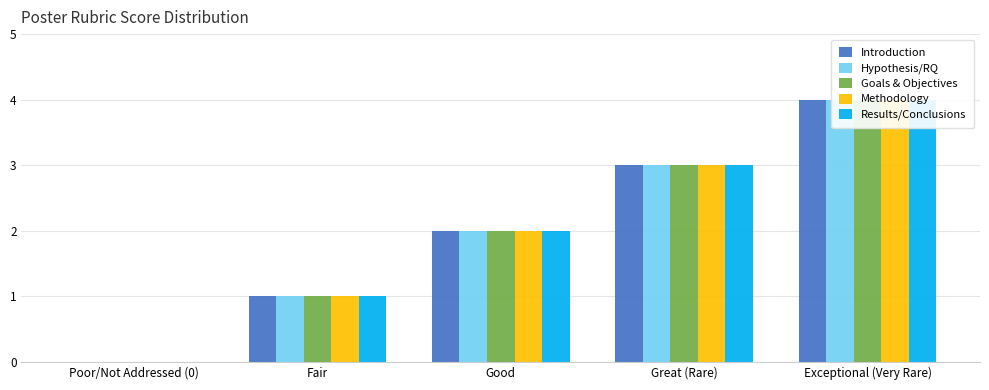

What is the label of the 4th bar from the right?

Fair